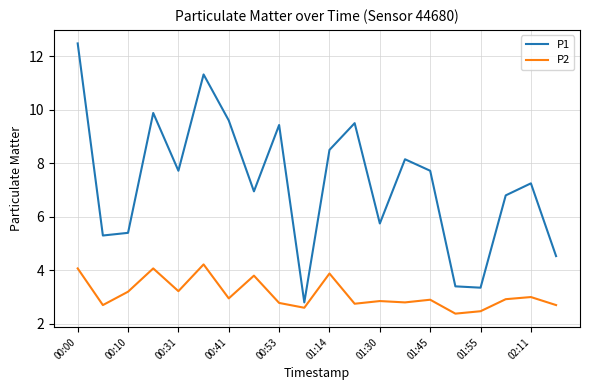

Which series has the largest total across all categories?

P1